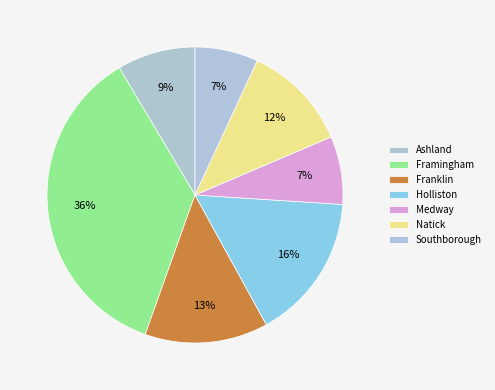

Count the number of slices in the pie.

7